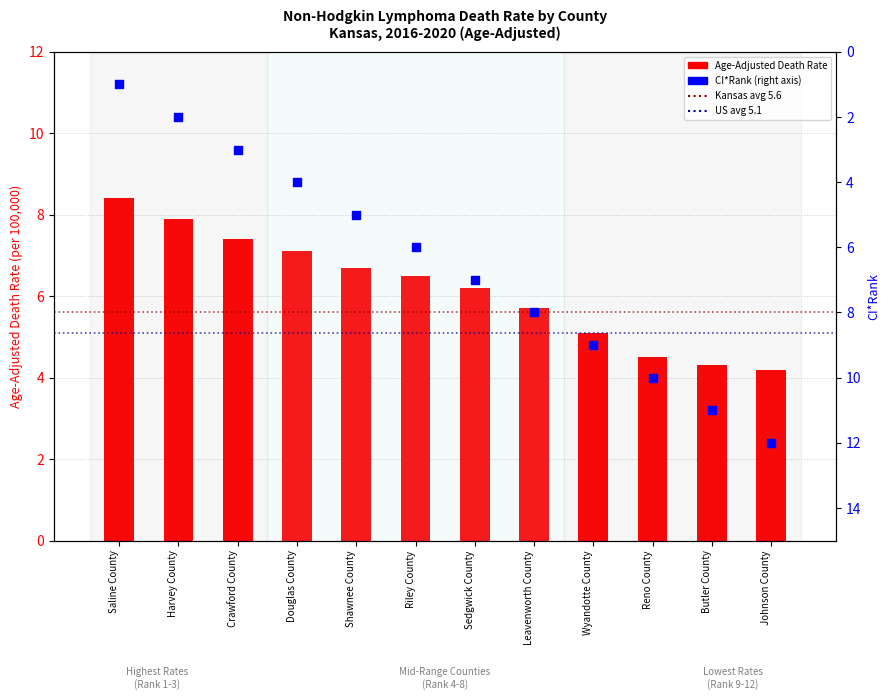

Which series contains the highest Y value?

CI*Rank